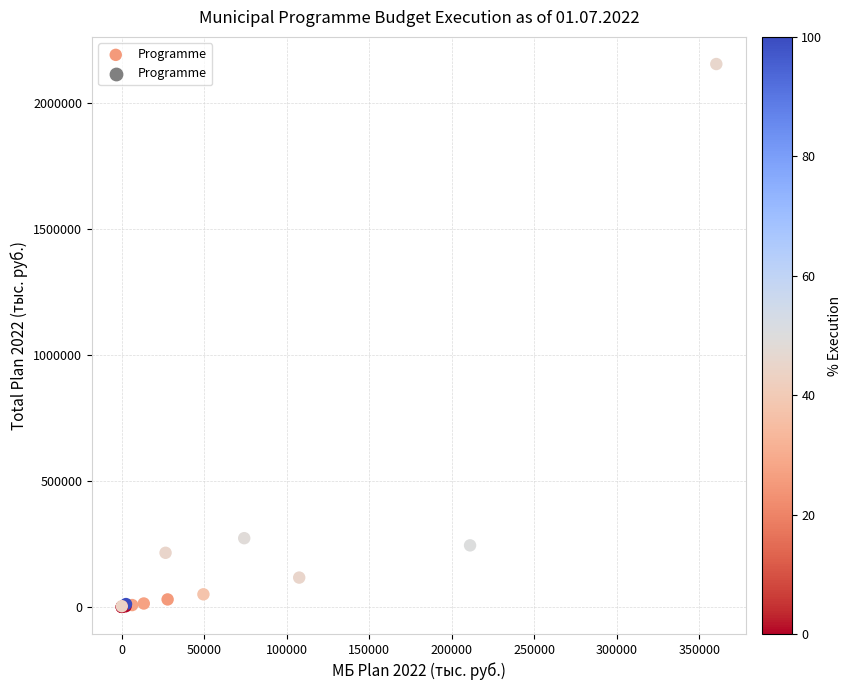

What Y value in the scatter plot is closest to 1076390?

272433.6